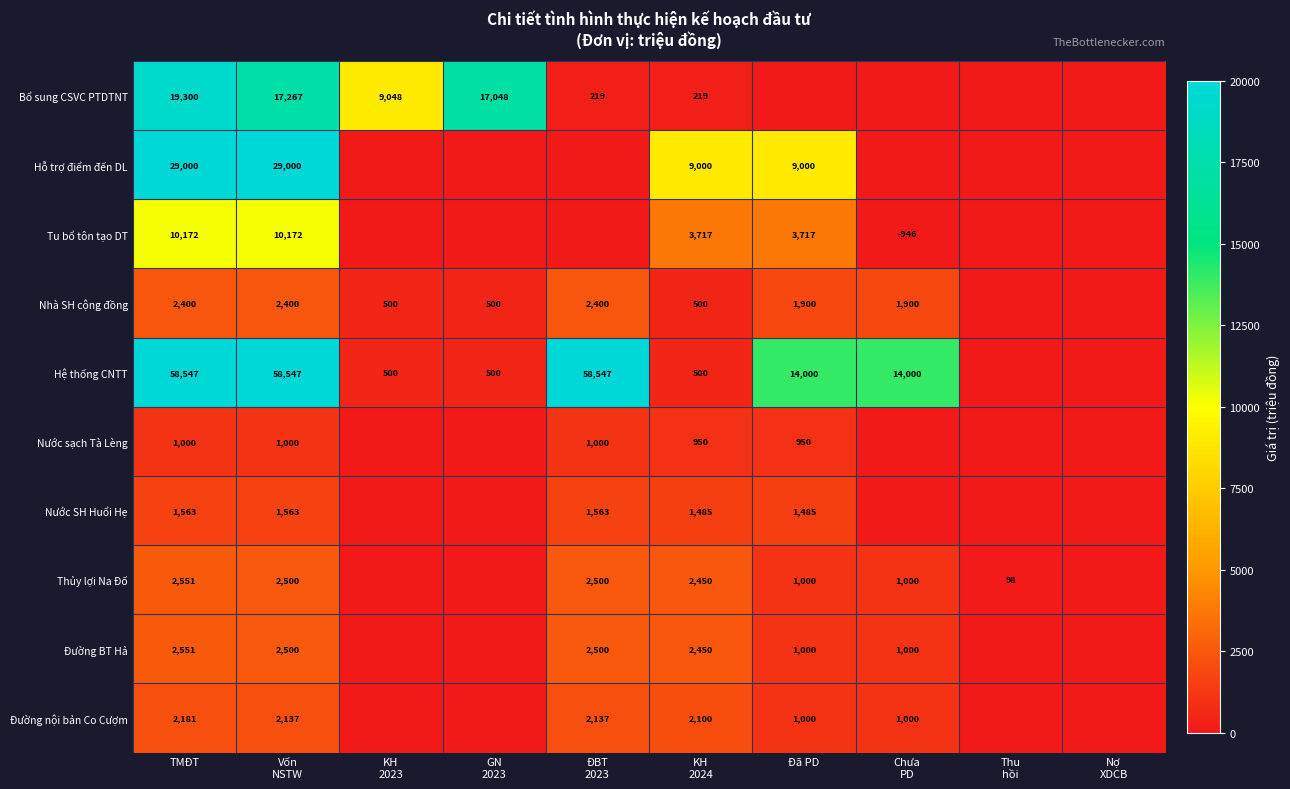

What is the difference between the second highest and second lowest values in the Bổ sung CSVC PTDTNT series?

17267